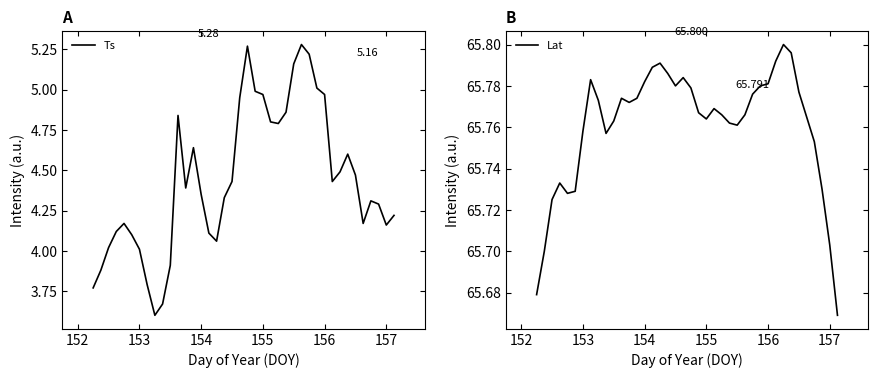

How many categories are shown in the chart?

40